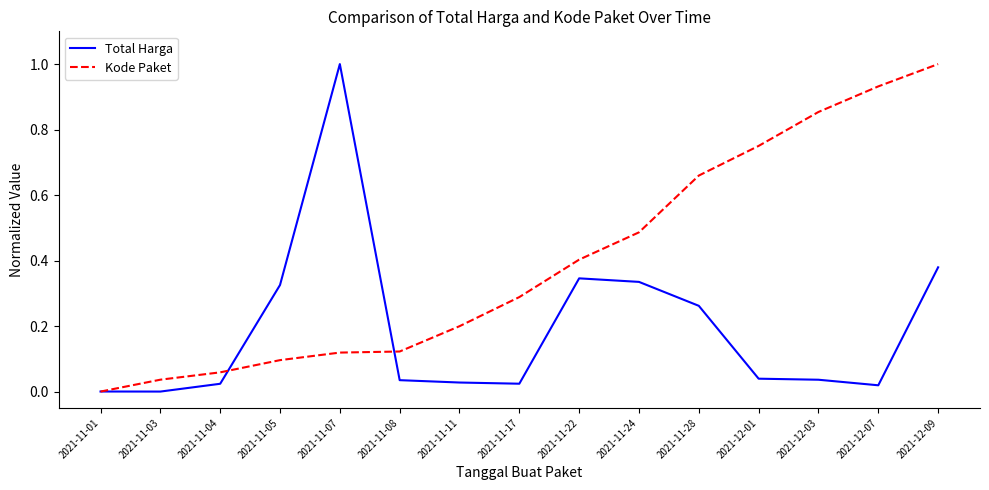

What is the sum of all Kode Paket values?

6.0